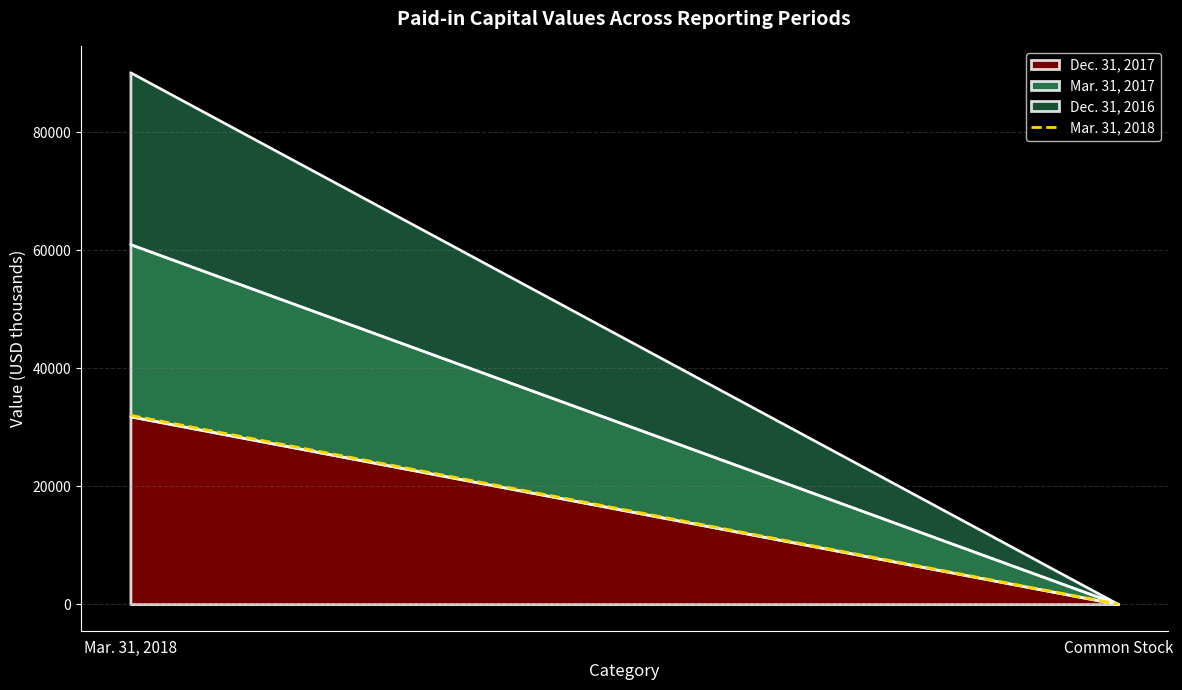

Which category has the lowest value across all series?

Common Stock